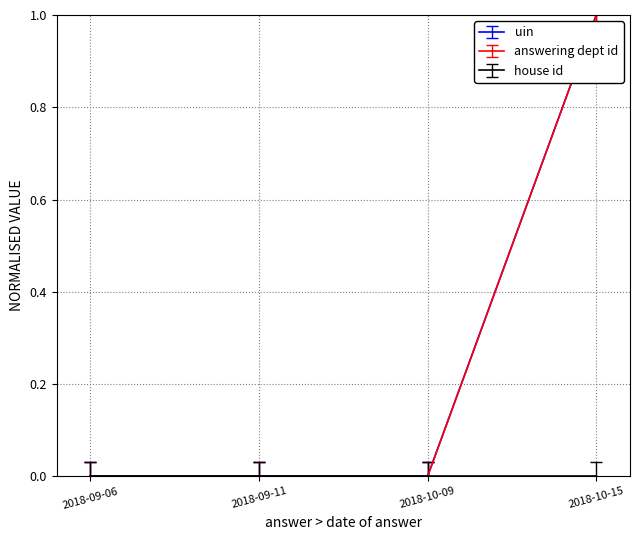

Is it true that answering dept id equals -0.5 at 2018-09-11?

False